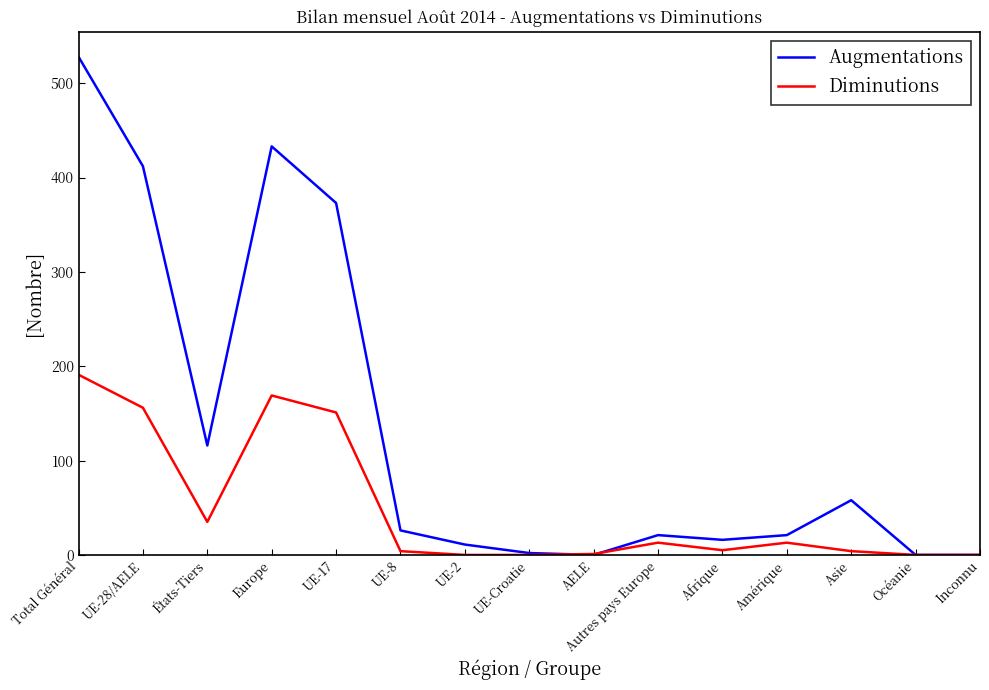

True or false: Augmentations has a value of 180 at États-Tiers.

False